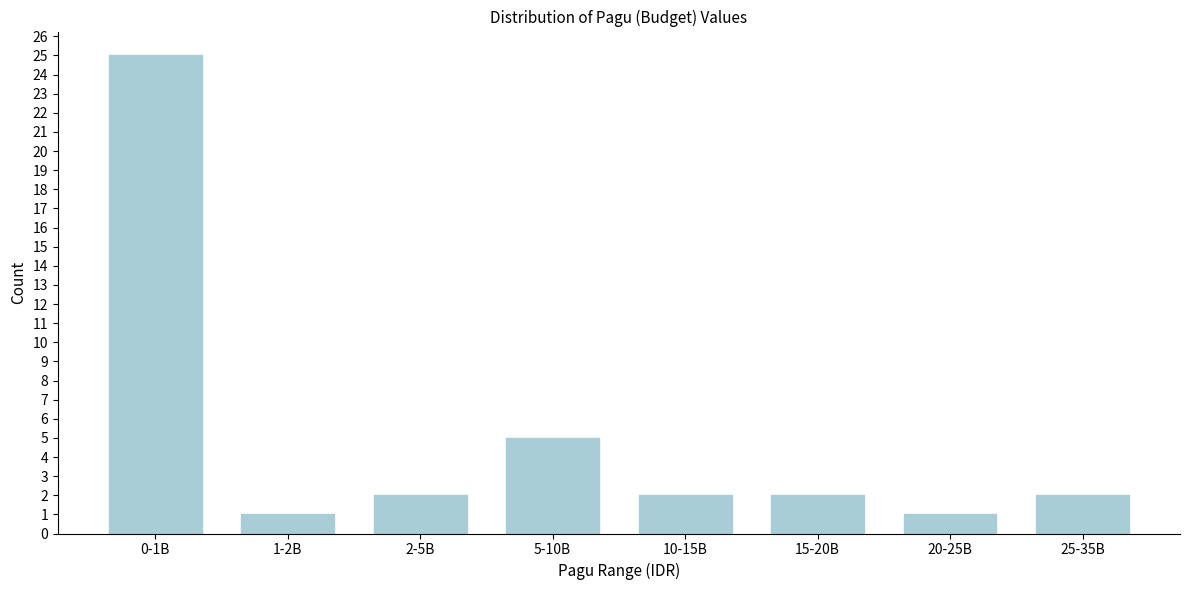

Reading left to right, what are all the values shown in this chart?

0-1B=25	1-2B=1	2-5B=2	5-10B=5	10-15B=2	15-20B=2	20-25B=1	25-35B=2